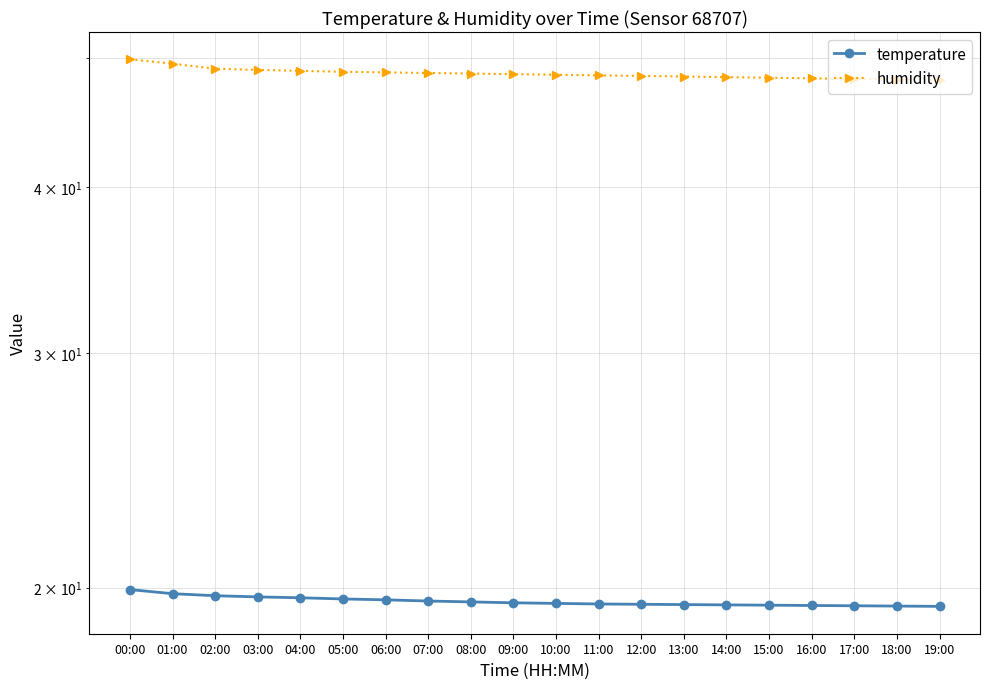

Reading left to right, extract all data points from this chart.

temperature: 00:00=19.9	01:00=19.8	02:00=19.7	03:00=19.7	04:00=19.6	05:00=19.6	06:00=19.6	07:00=19.5	08:00=19.5	09:00=19.5	10:00=19.5	11:00=19.4	12:00=19.4	13:00=19.4	14:00=19.4	15:00=19.4	16:00=19.4	17:00=19.4	18:00=19.4	19:00=19.4
humidity: 00:00=49.9	01:00=49.5	02:00=49.1	03:00=49.0	04:00=48.9	05:00=48.8	06:00=48.8	07:00=48.7	08:00=48.6	09:00=48.6	10:00=48.5	11:00=48.5	12:00=48.5	13:00=48.4	14:00=48.4	15:00=48.3	16:00=48.2	17:00=48.2	18:00=48.1	19:00=48.1